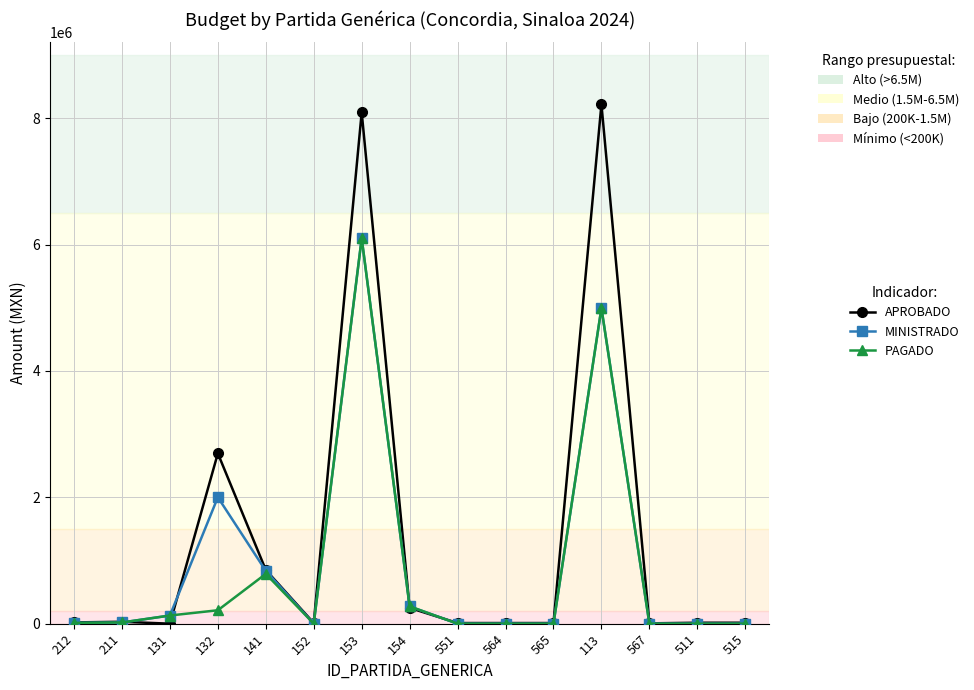

What is the total value across all series at 141?

2474244.8